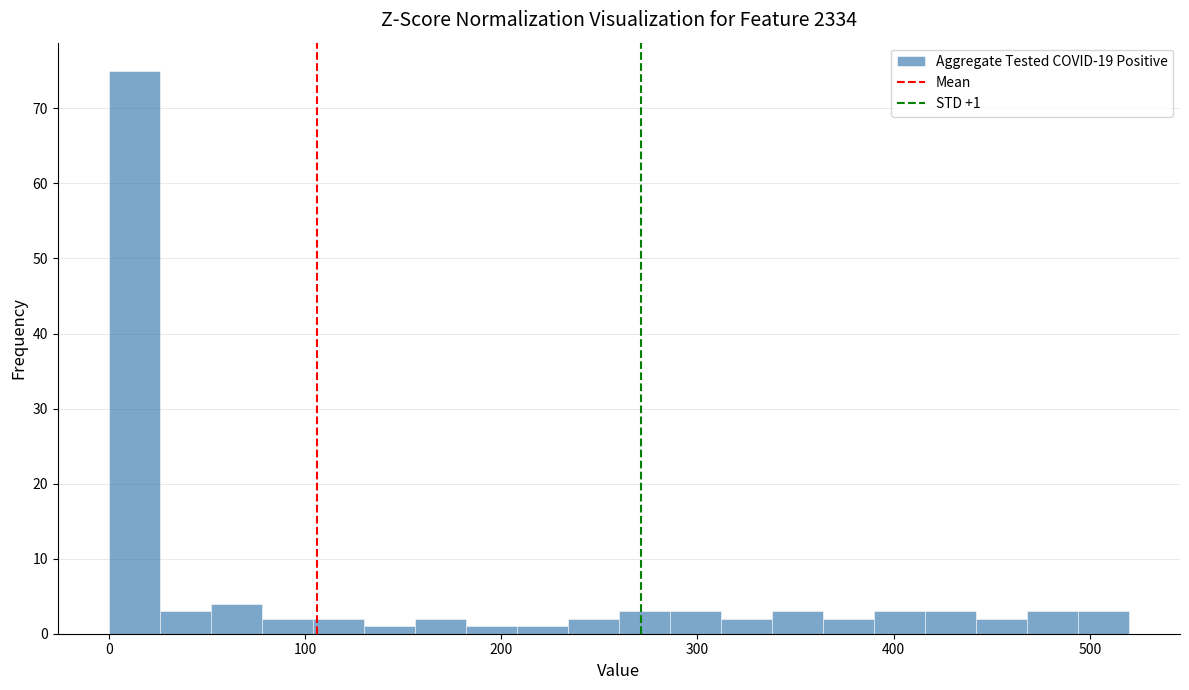

Read against the x-axis, roughly where is the centre of the tallest bar?

10